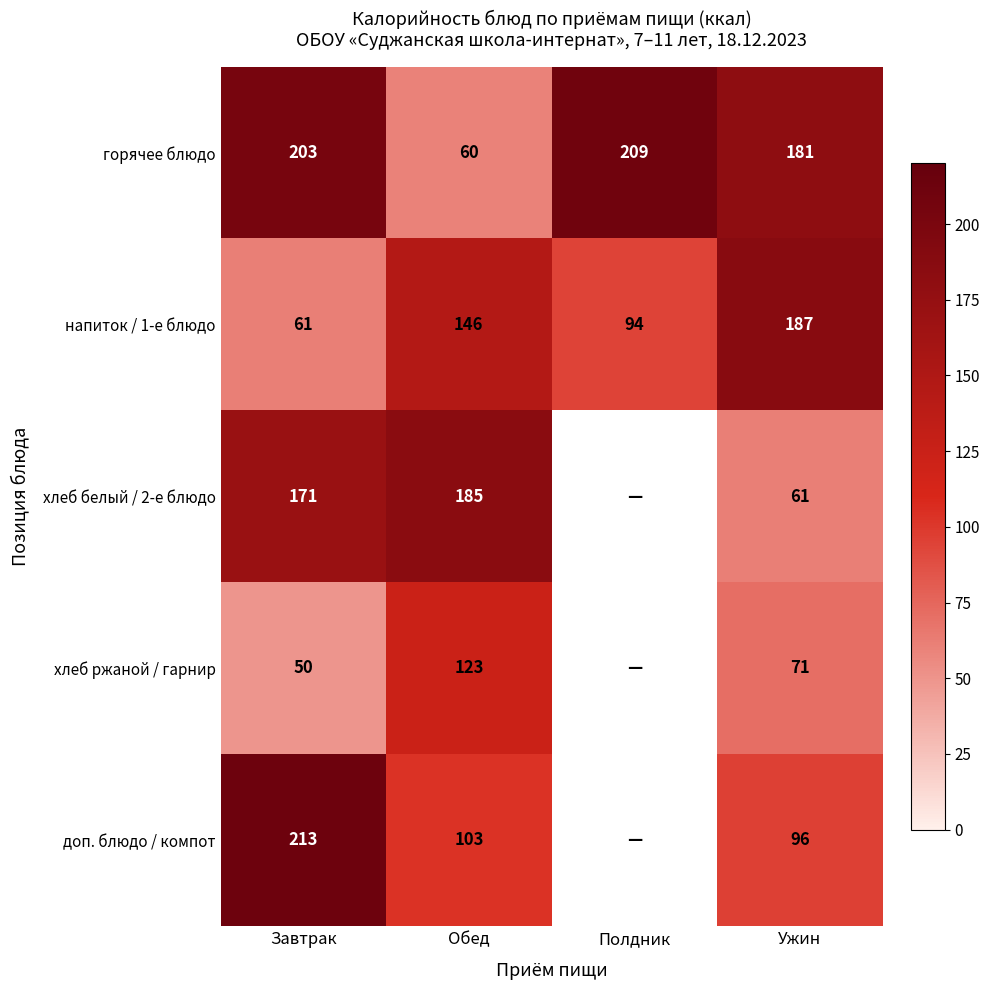

Which series changed the most between Завтрак and Ужин?

напиток / 1-е блюдо